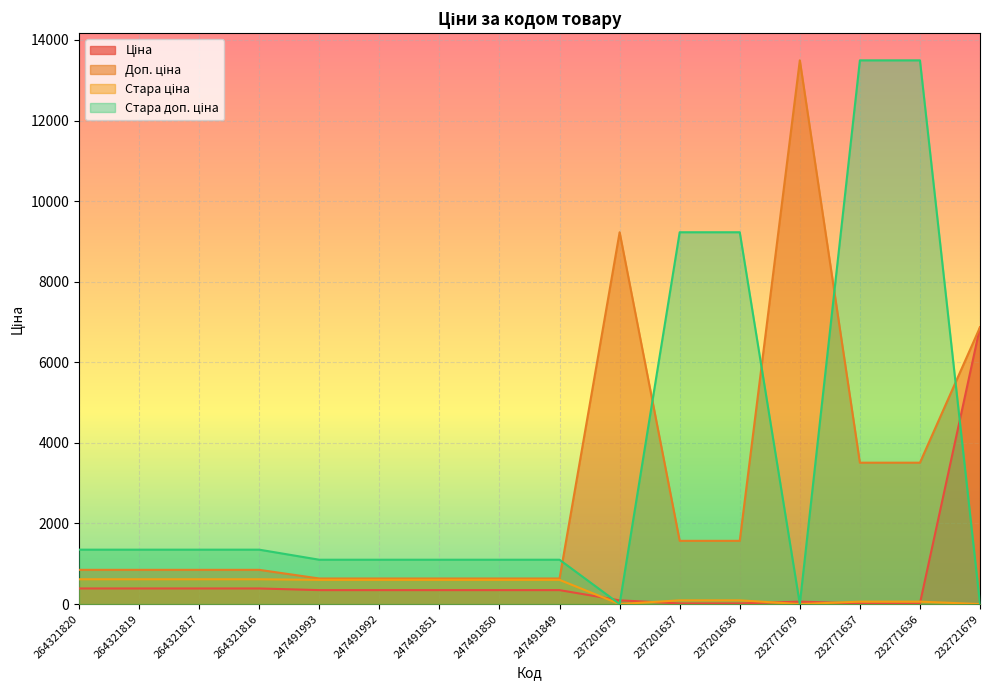

Rank the categories by Стара доп. ціна value from highest to lowest.

232771637, 232771636, 237201637, 237201636, 264321820, 264321819, 264321817, 264321816, 247491993, 247491992, 247491851, 247491850, 247491849, 237201679, 232771679, 232721679